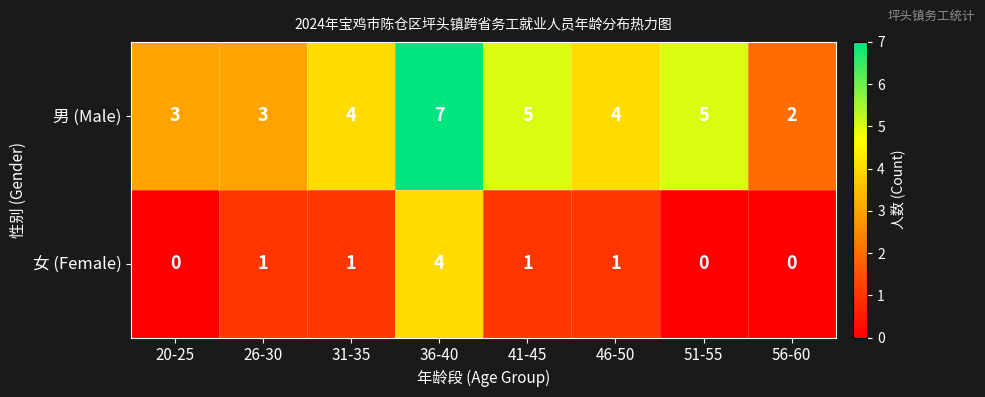

Which series changed the most between 46-50 and 56-60?

男 (Male)